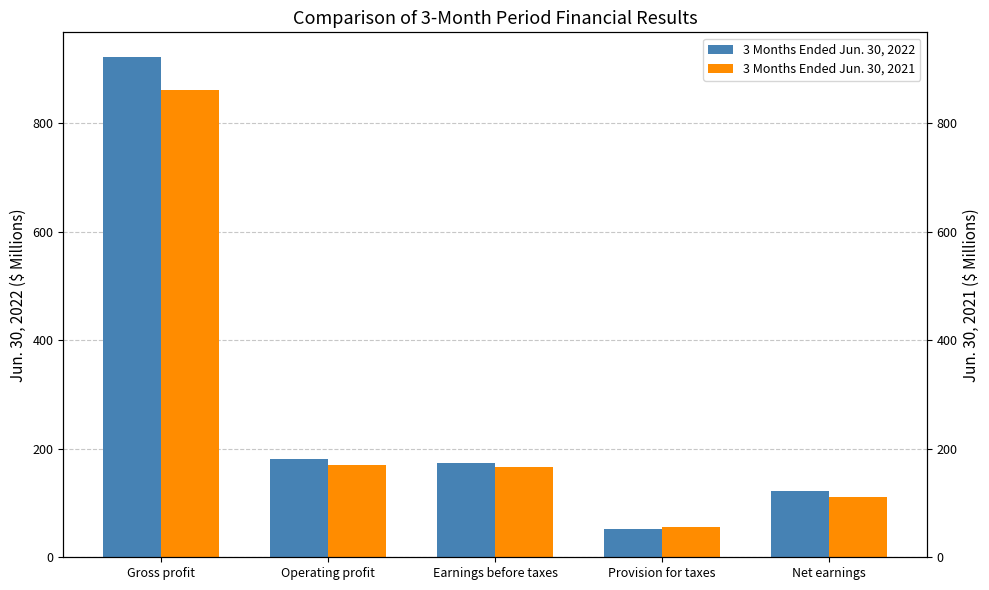

Which category has the lowest value across all series?

Provision for taxes